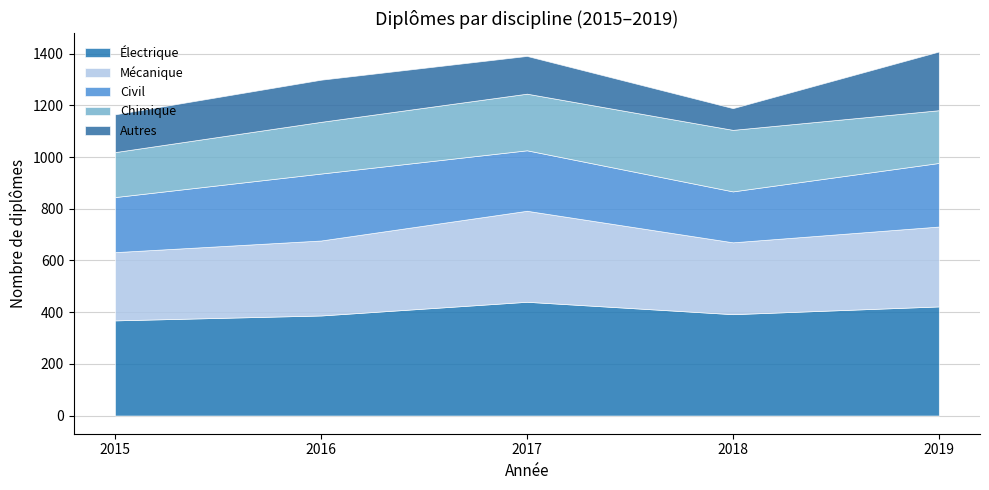

Which category has the highest value across all series?

2017